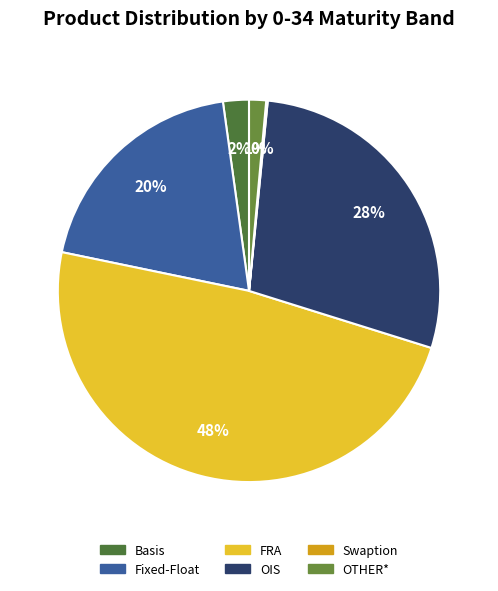

What percentage is NOT represented by Basis?

97.8%